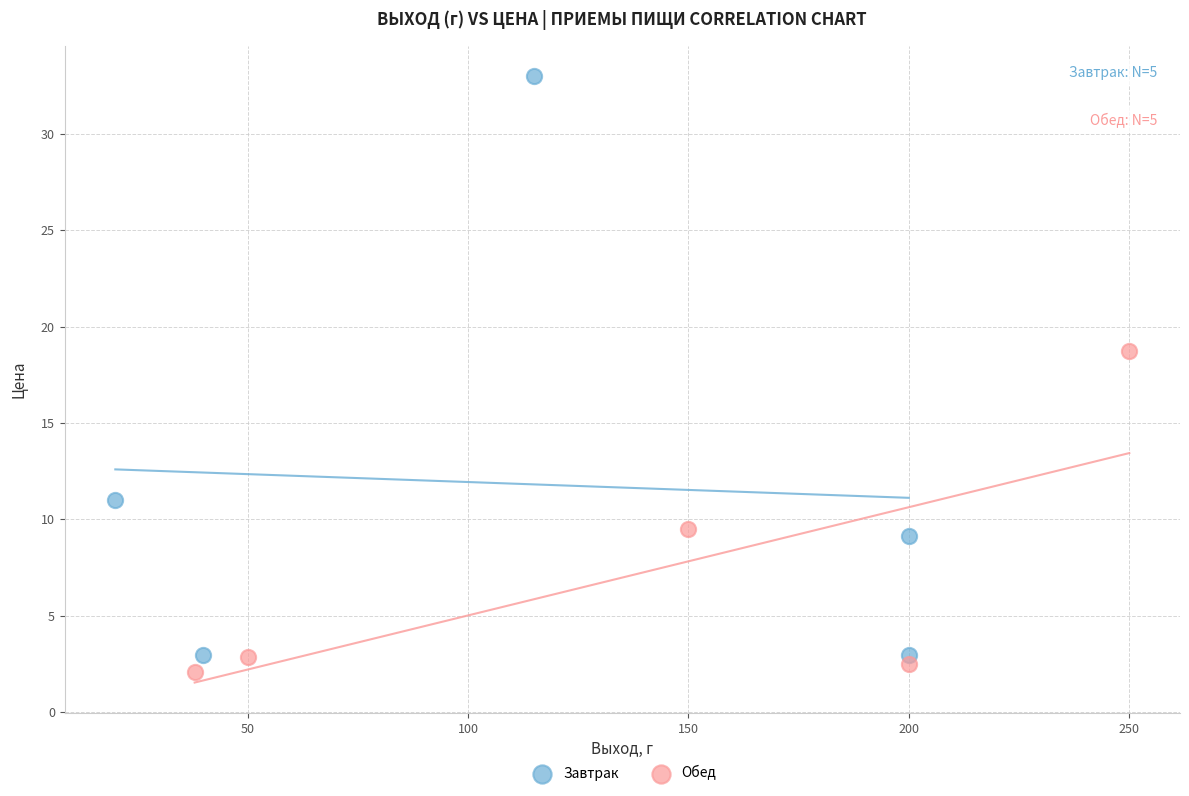

Which series reaches the maximum Y coordinate?

Завтрак